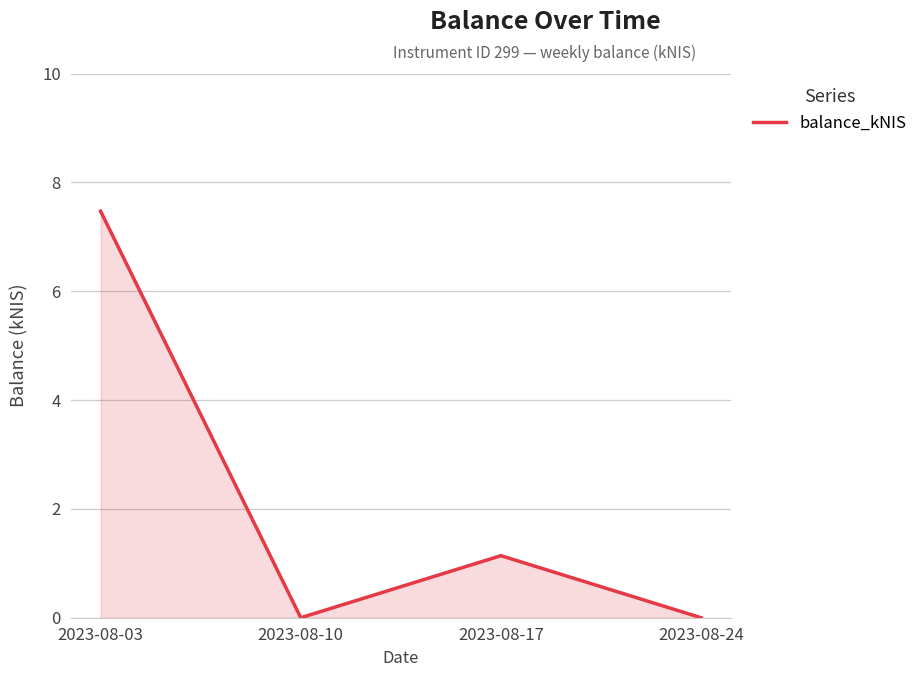

What is the difference between the values at 2023-08-17 and 2023-08-10?

1.1